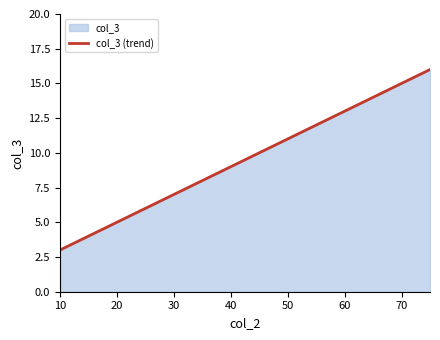

The chart shows a value of 15 at 70. True or false?

True